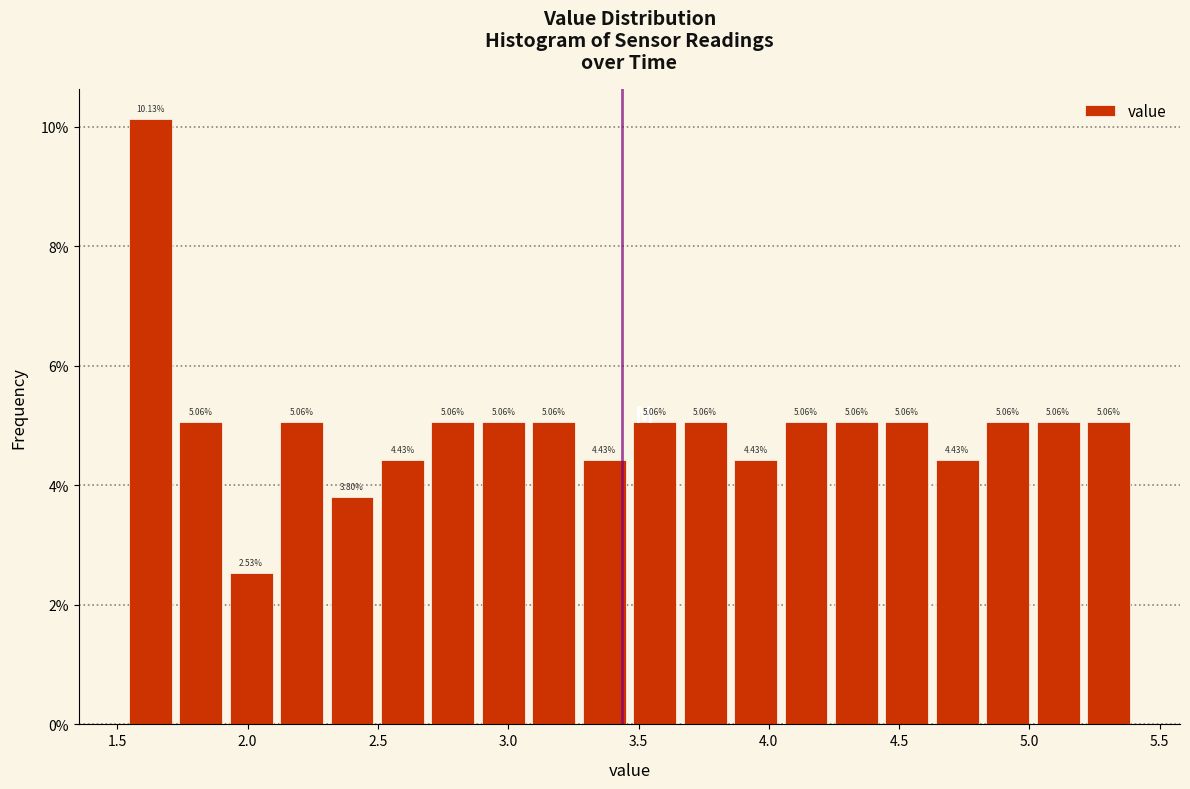

Around what value on the x-axis is the tallest bar? Give the approximate position of its centre, as read against the axis.

1.65